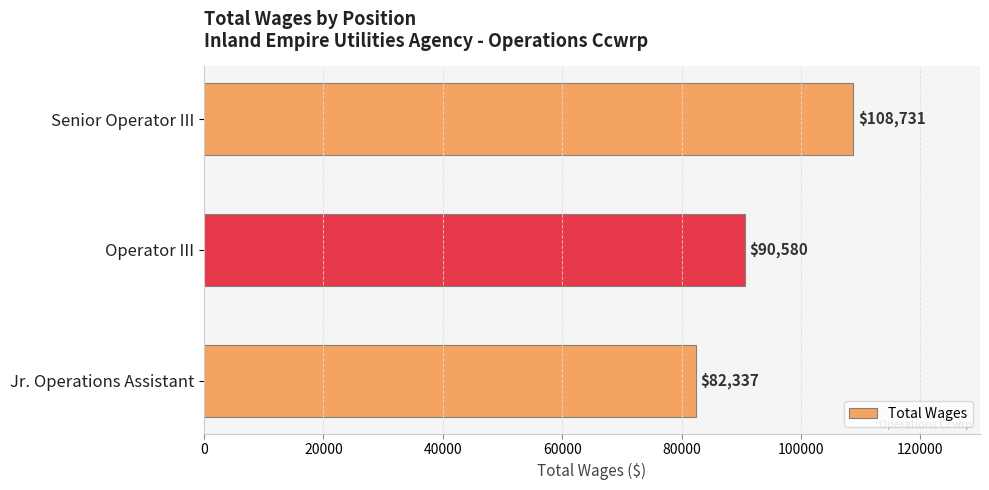

True or false: the data shows 82337 at Jr. Operations Assistant.

True